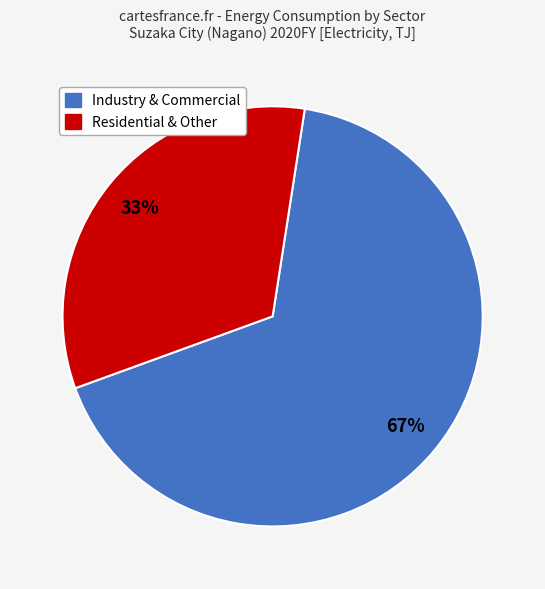

Is there a majority slice in this chart?

Yes